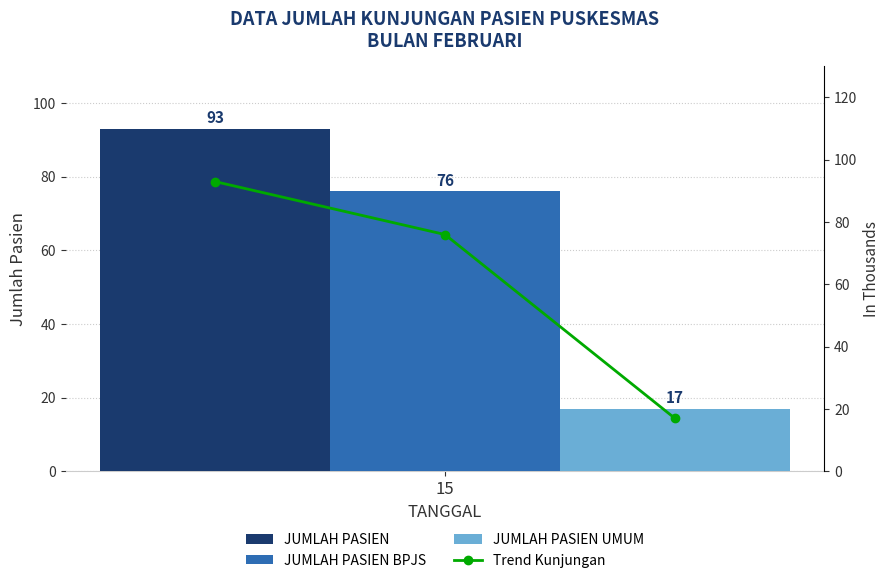

Is it true that JUMLAH PASIEN BPJS equals 31 at 15?

False